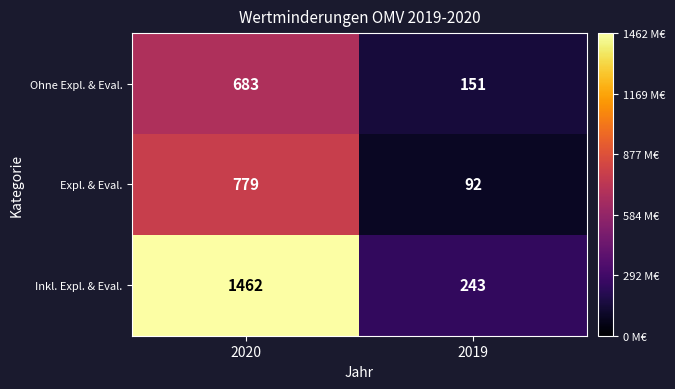

What is the greatest value displayed?

1462